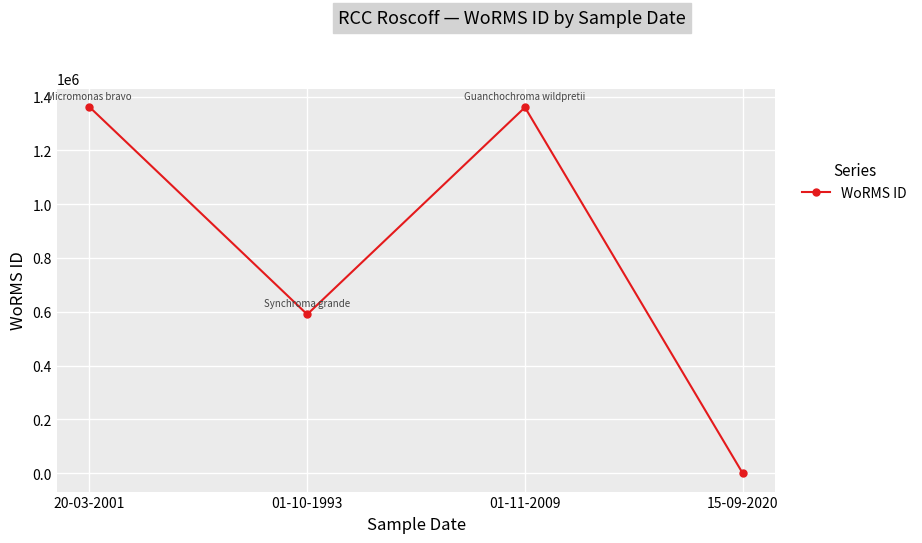

True or false: there are more than 1 points higher than both neighbors.

False